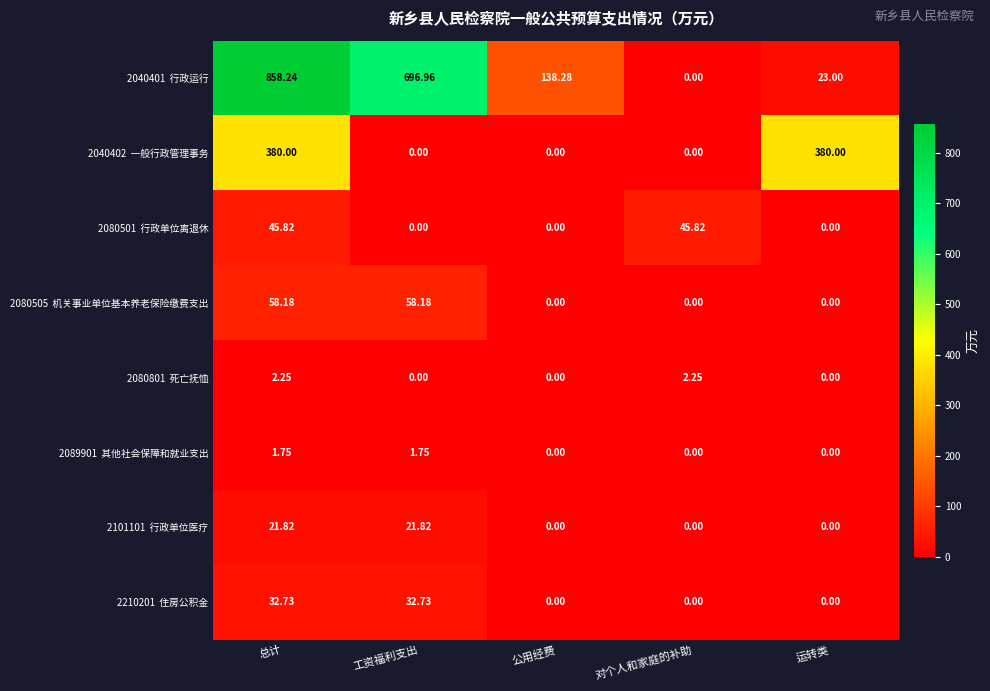

At which category is the sum across all series the highest?

总计